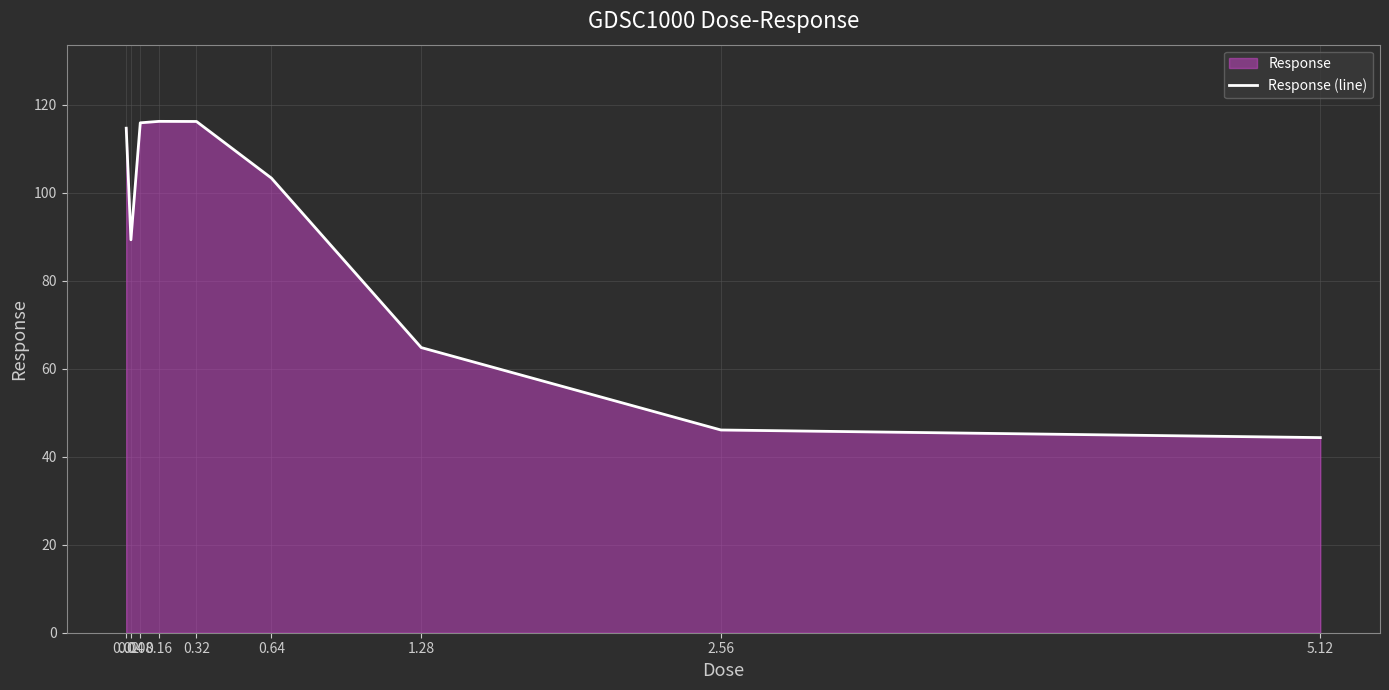

What is the value of the 5th point from the left?

116.2